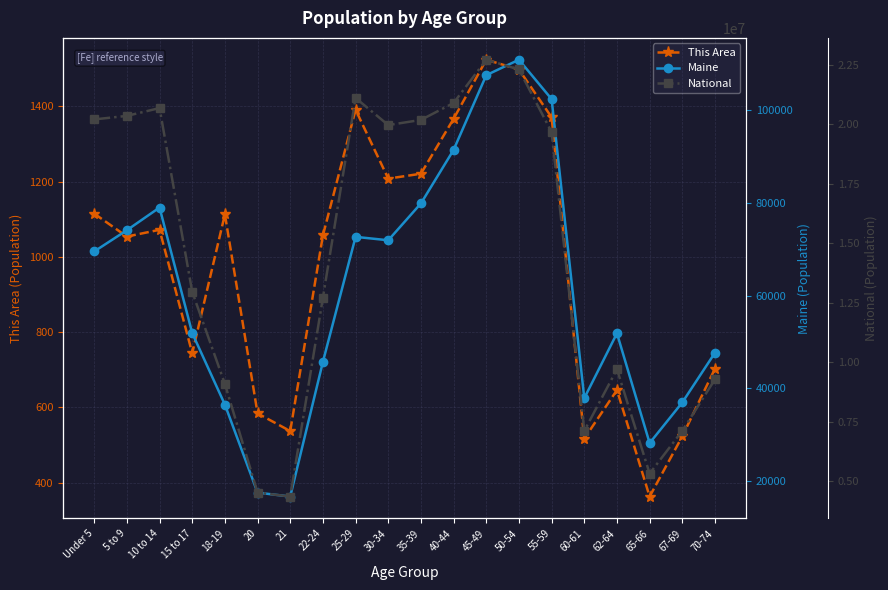

At which category is the sum across all series the highest?

45-49